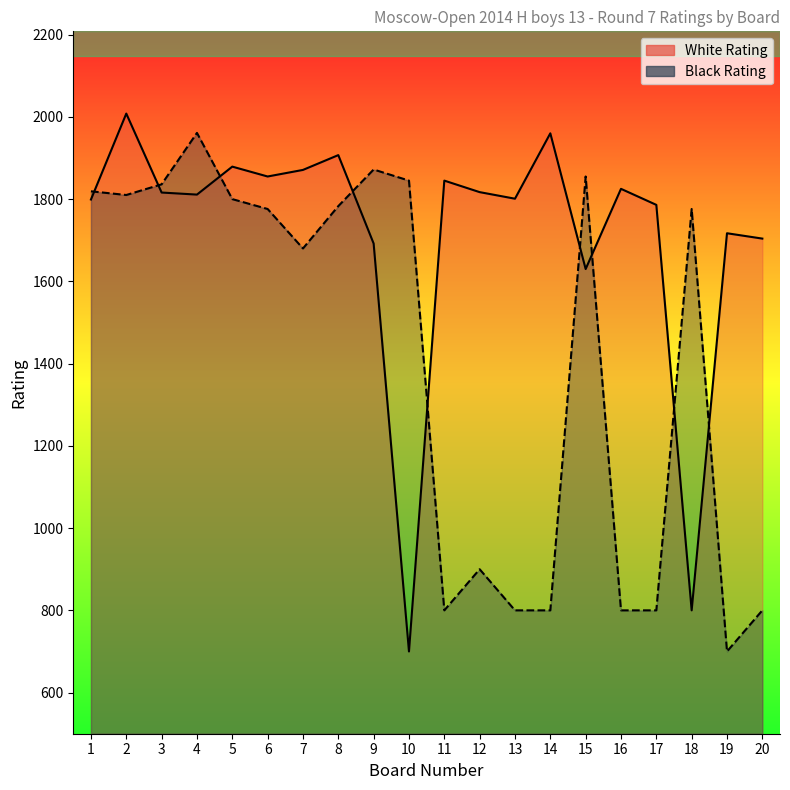

Reading right to left, what are all the values shown in this chart?

White Rating: 1704	1717	800	1786	1825	1630	1960	1801	1817	1845	700	1692	1907	1871	1855	1879	1811	1816	2008	1799
Black Rating: 800	700	1776	800	800	1855	800	800	900	800	1845	1872	1783	1680	1776	1800	1961	1836	1810	1819